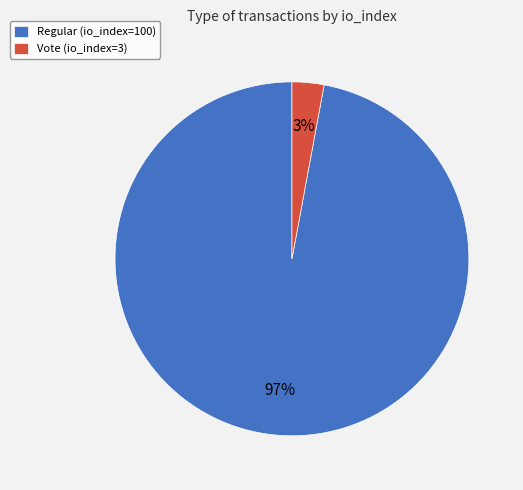

Is it true that Regular (io_index=100) is 97% of the pie?

True